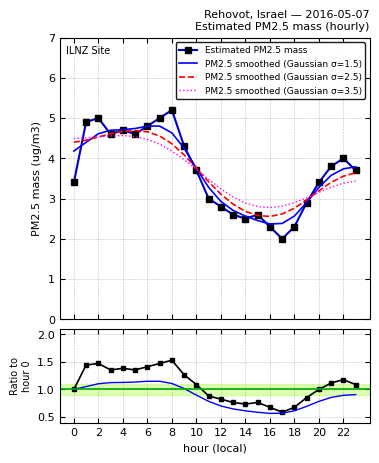

What is the smallest value displayed?

0.6